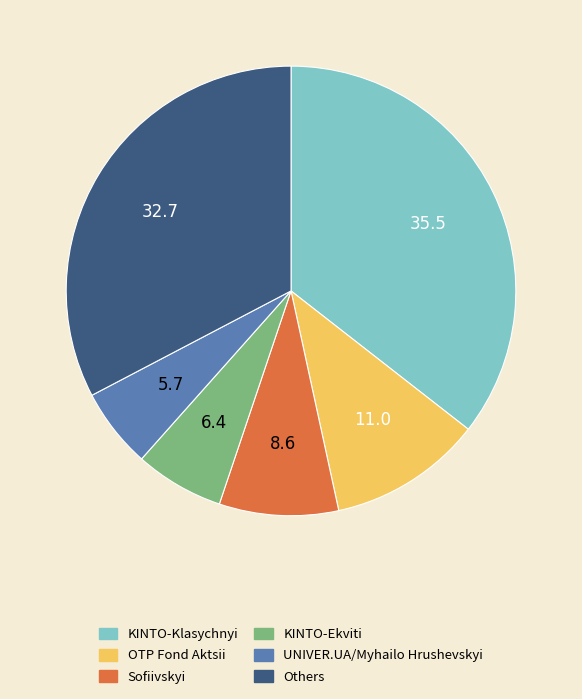

The KINTO-Ekviti slice represents 15% of the pie. True or false?

False